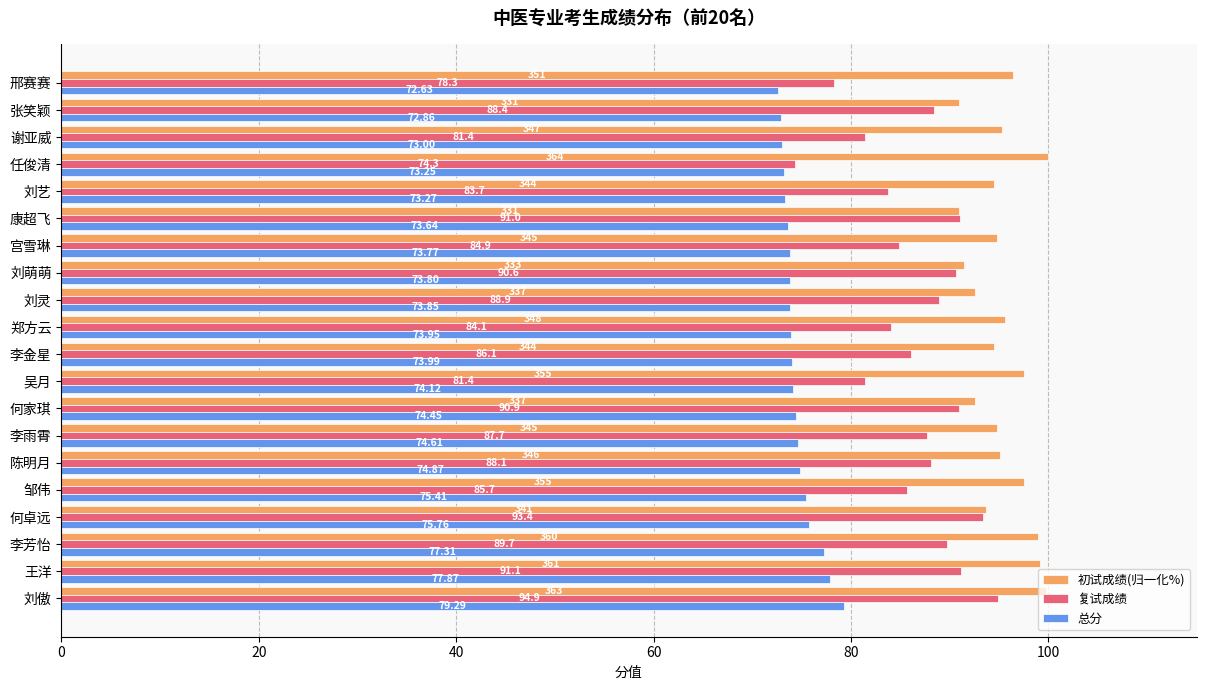

Rank the series by their average value, from highest to lowest.

初试成绩(归一化%), 复试成绩, 总分